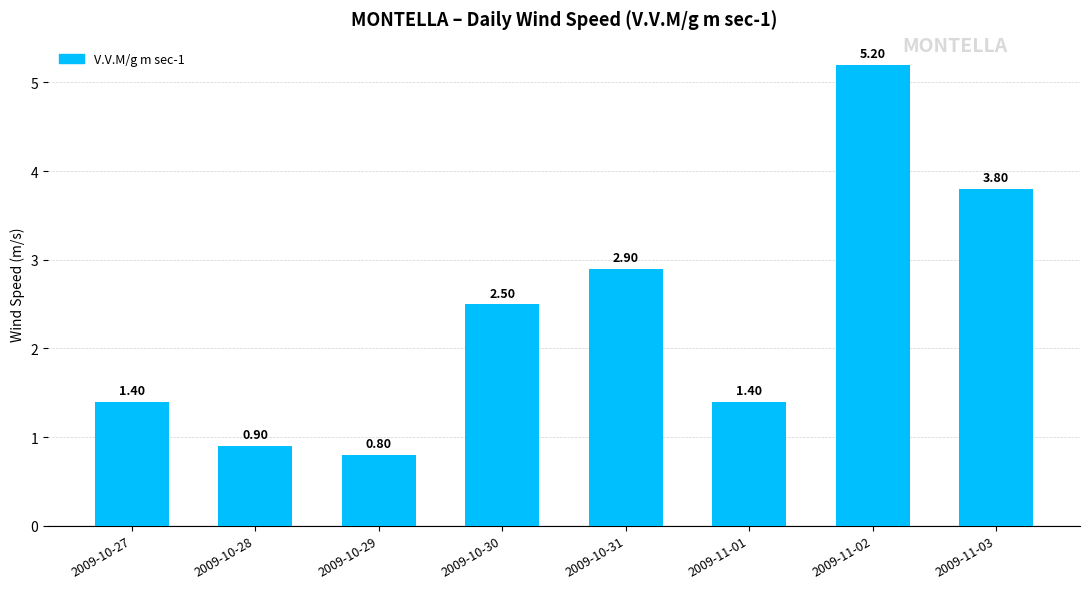

What is the difference between the values at 2009-11-01 and 2009-10-28?

0.5